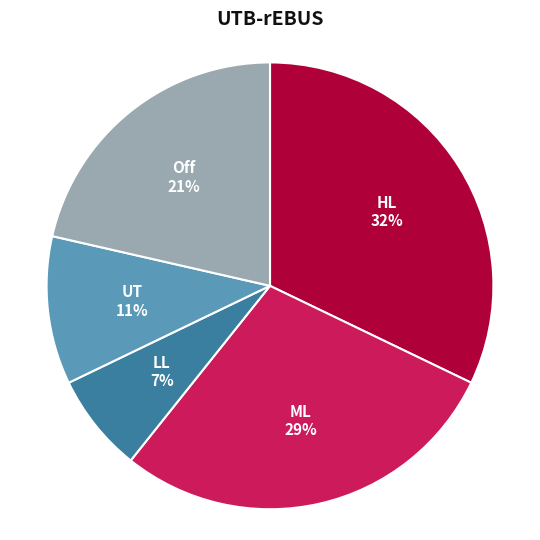

Is there any slice that represents more than half of the pie?

No